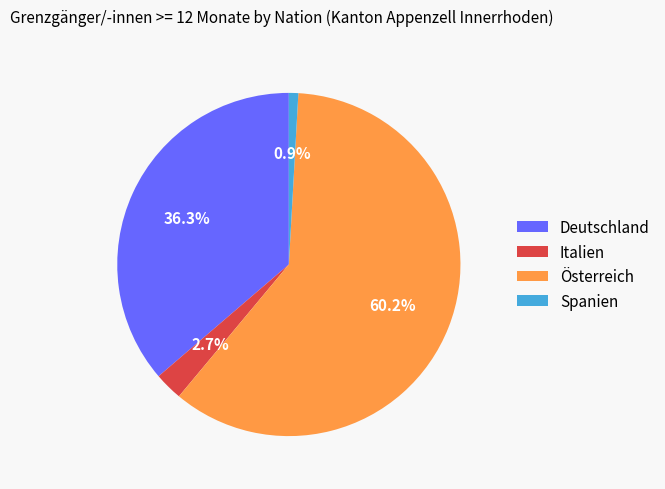

Which has a higher value, Deutschland or Italien?

Deutschland